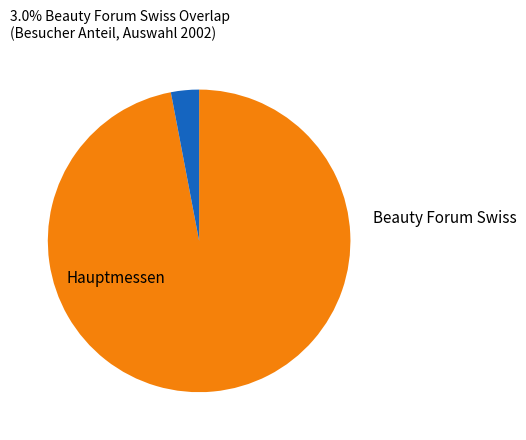

Is there any slice that represents more than half of the pie?

Yes